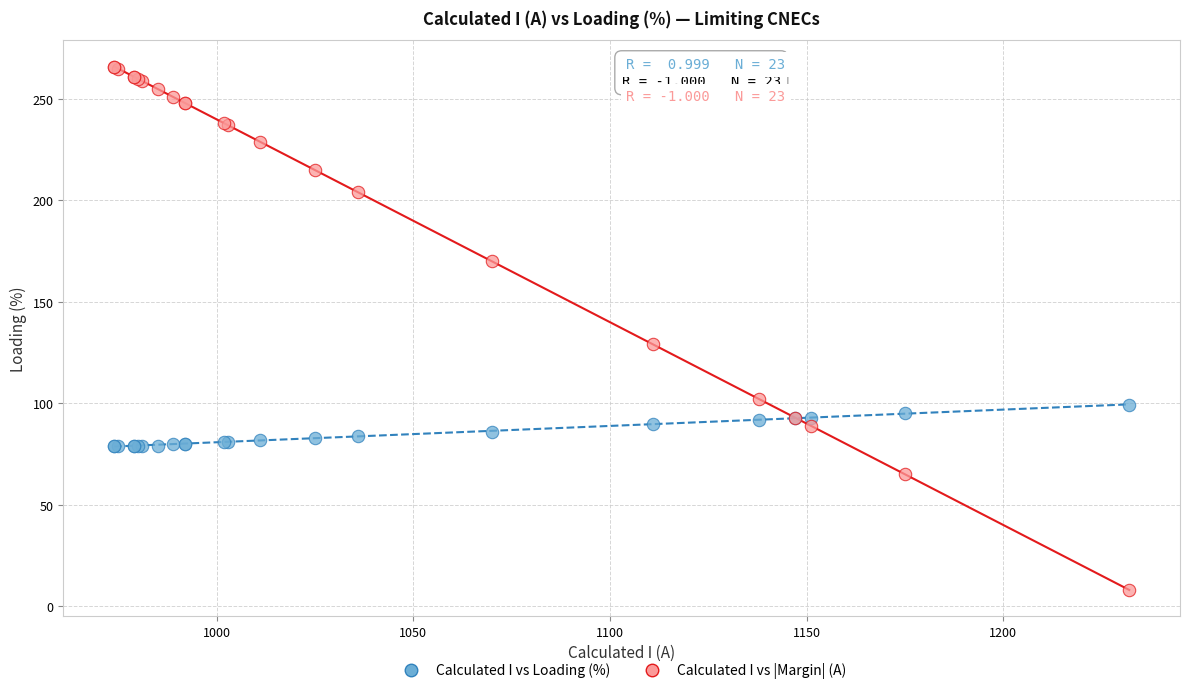

Which series contains the highest Y value?

Calculated I vs |Margin| (A)